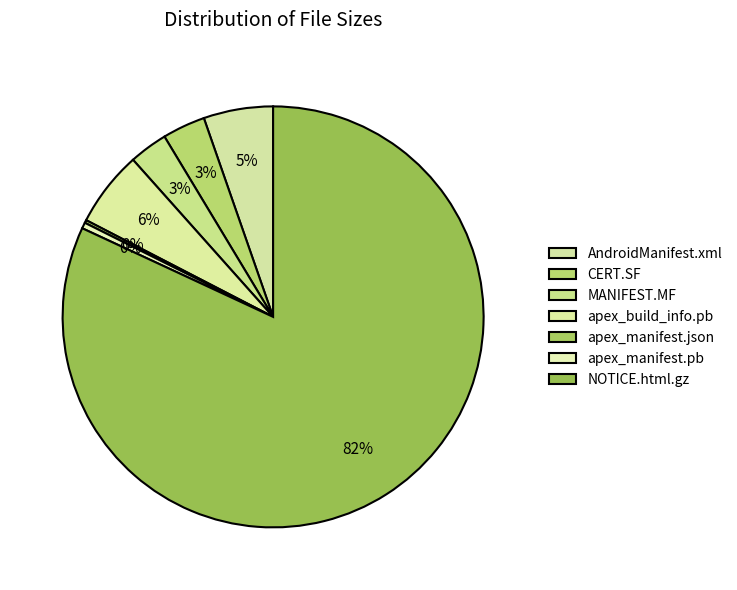

What is the largest slice in the pie chart?

NOTICE.html.gz